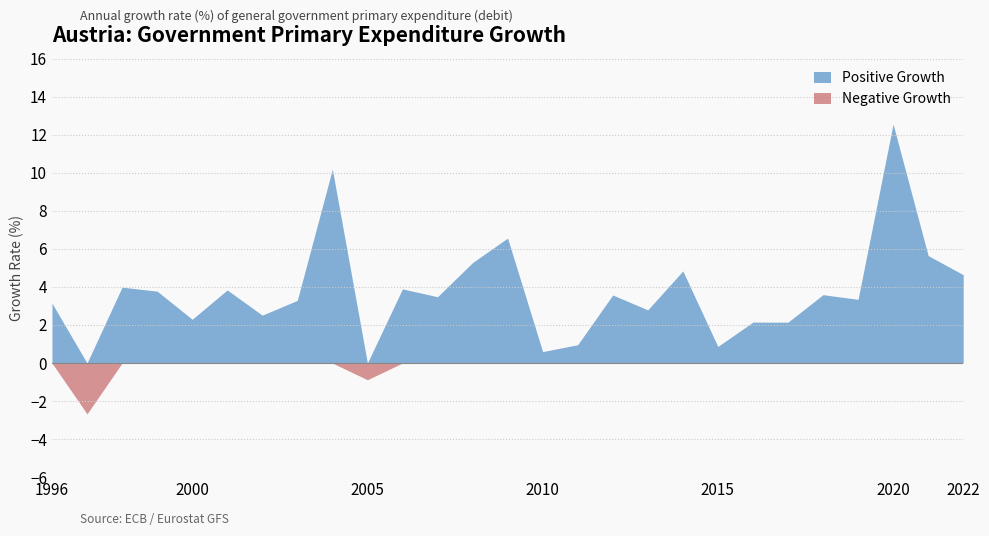

The chart shows a value of 2.8 at 2013. True or false?

True